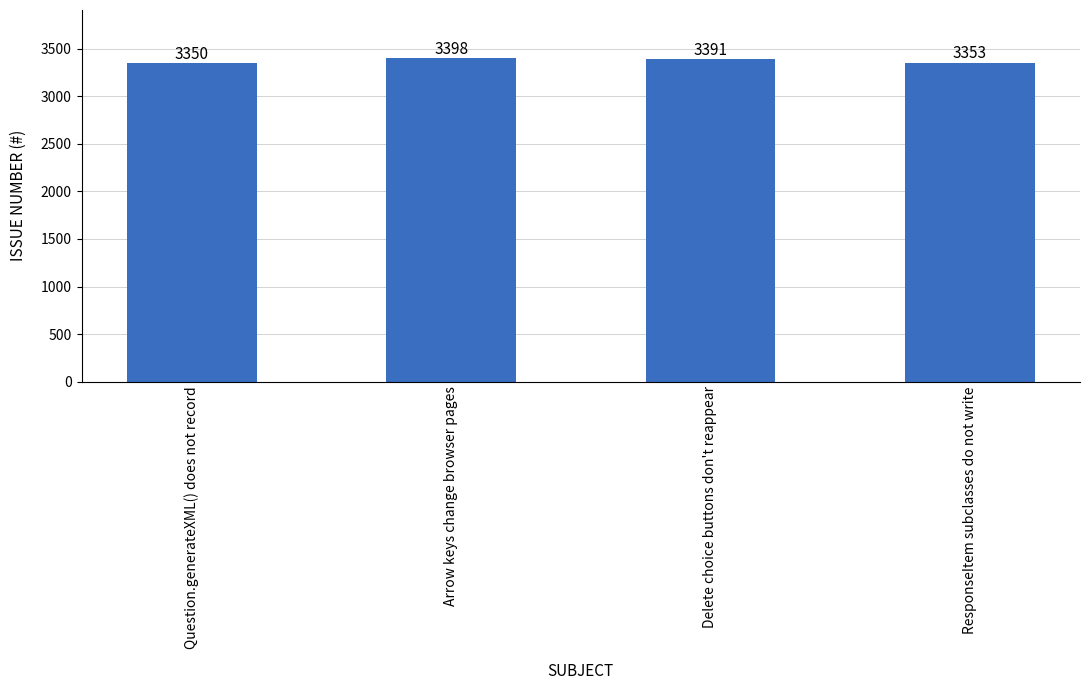

How many series are shown in this chart?

1